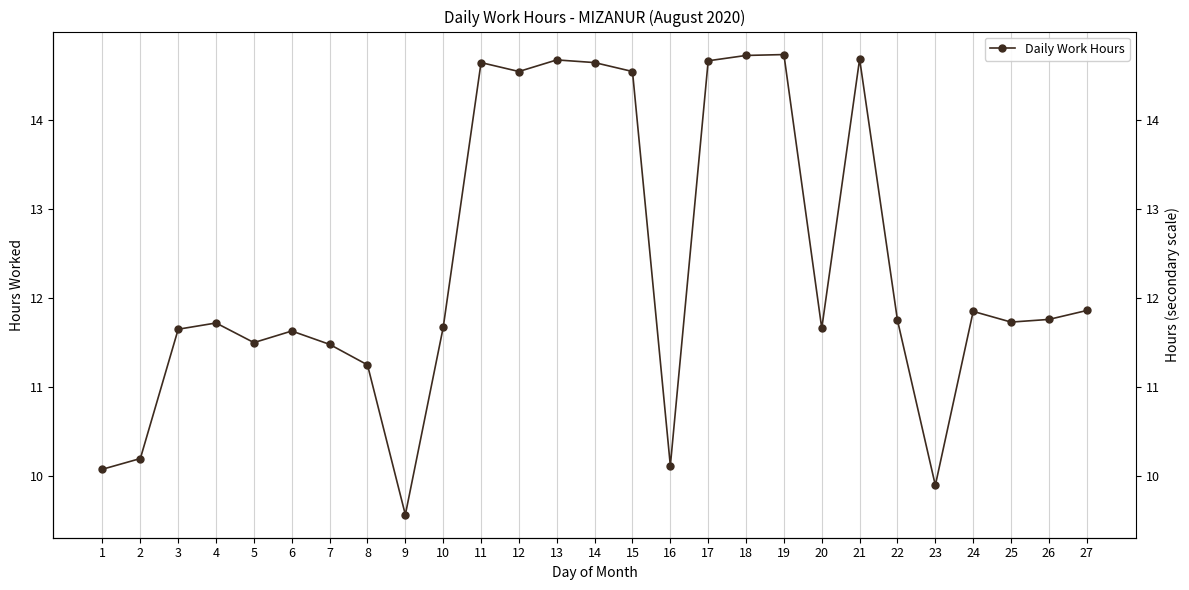

Where is the first local maximum?

4